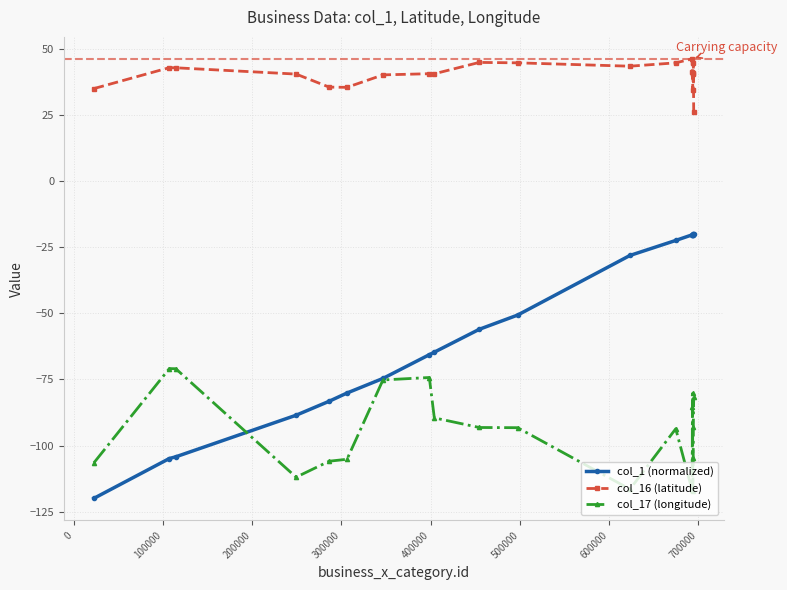

What is the difference between the maximum and second lowest values in the col_16 (latitude) series?

11.9